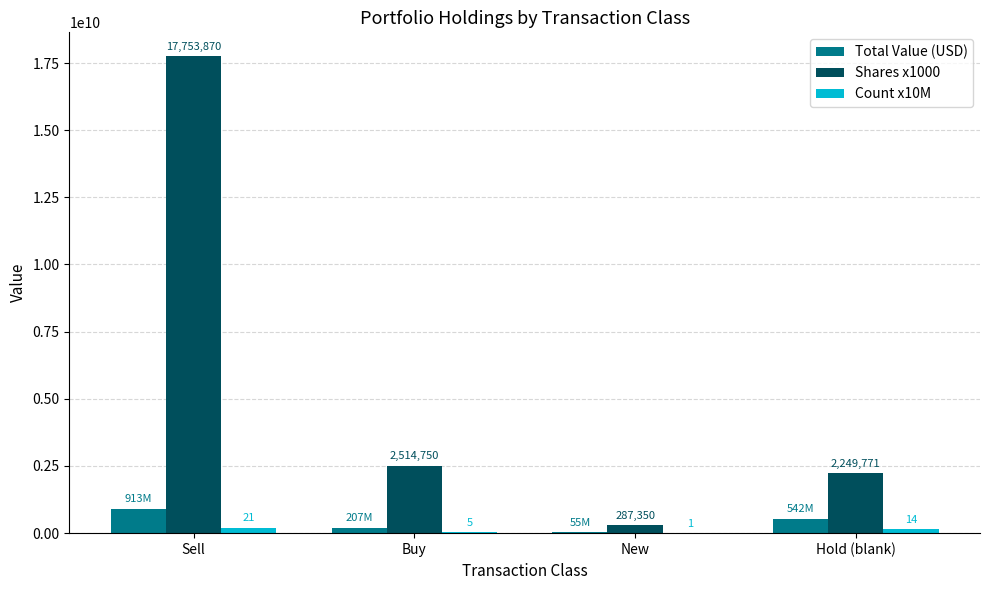

Read the Total Value (USD) value at Hold (blank).

542655000